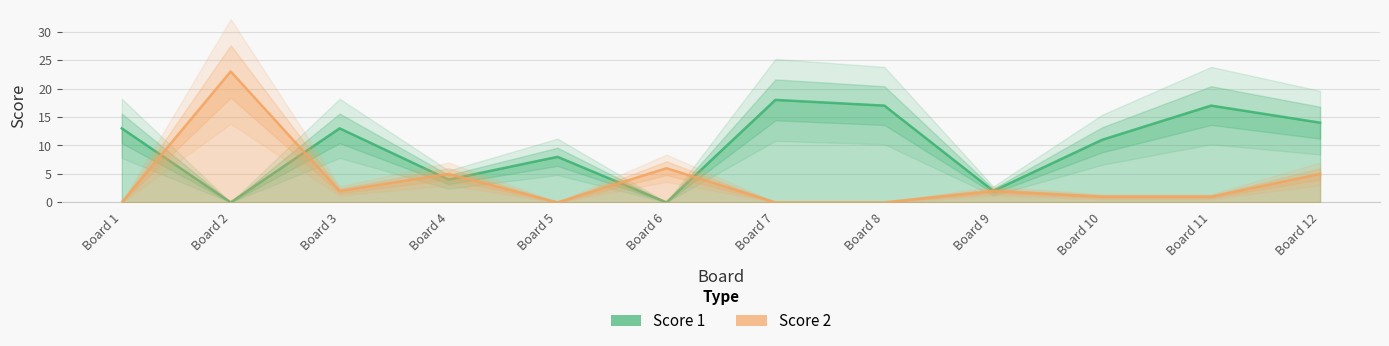

What are all the series names shown in the legend?

Score 1, Score 2